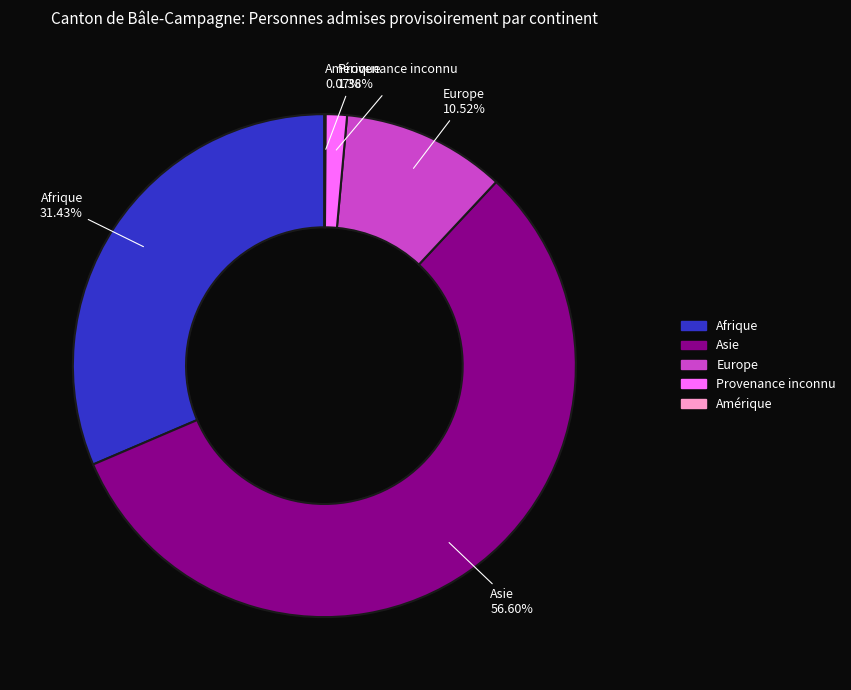

What is the majority slice?

Asie